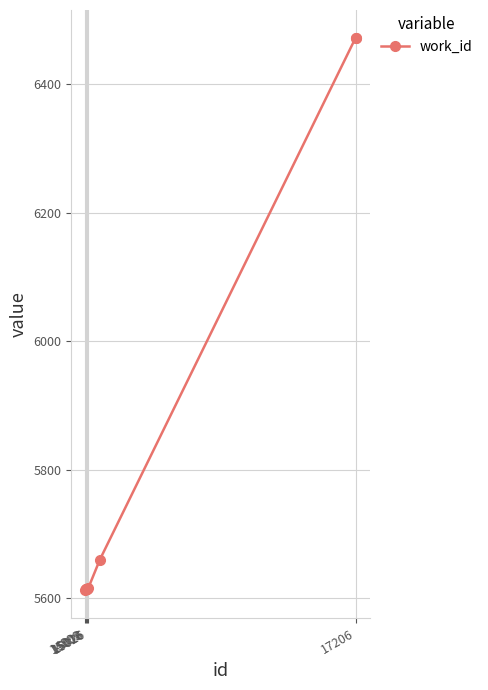

How many series are shown in this chart?

1